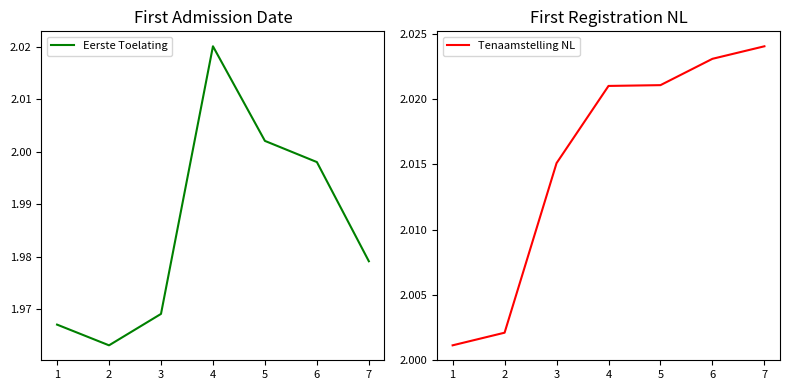

What is the value of the Eerste Toelating point at the 1st from the left?

2.0